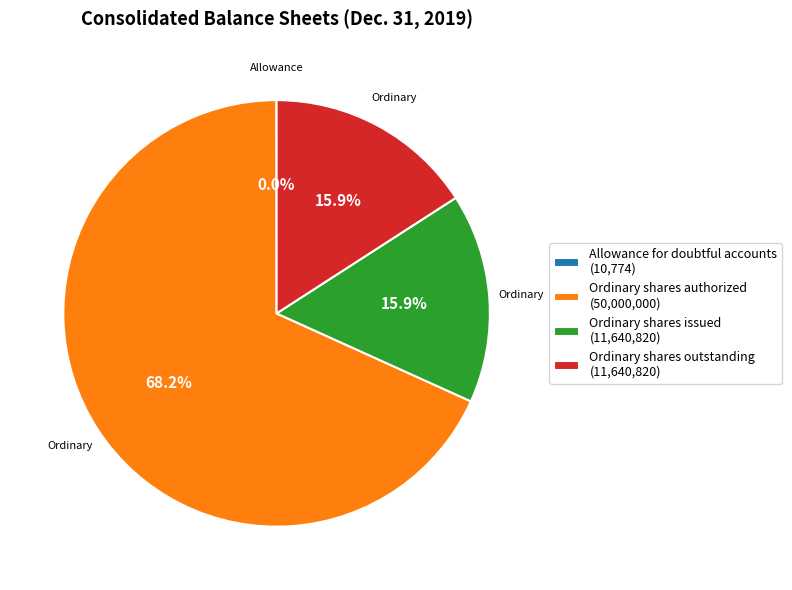

Which category has the biggest portion of the pie?

Ordinary shares authorized